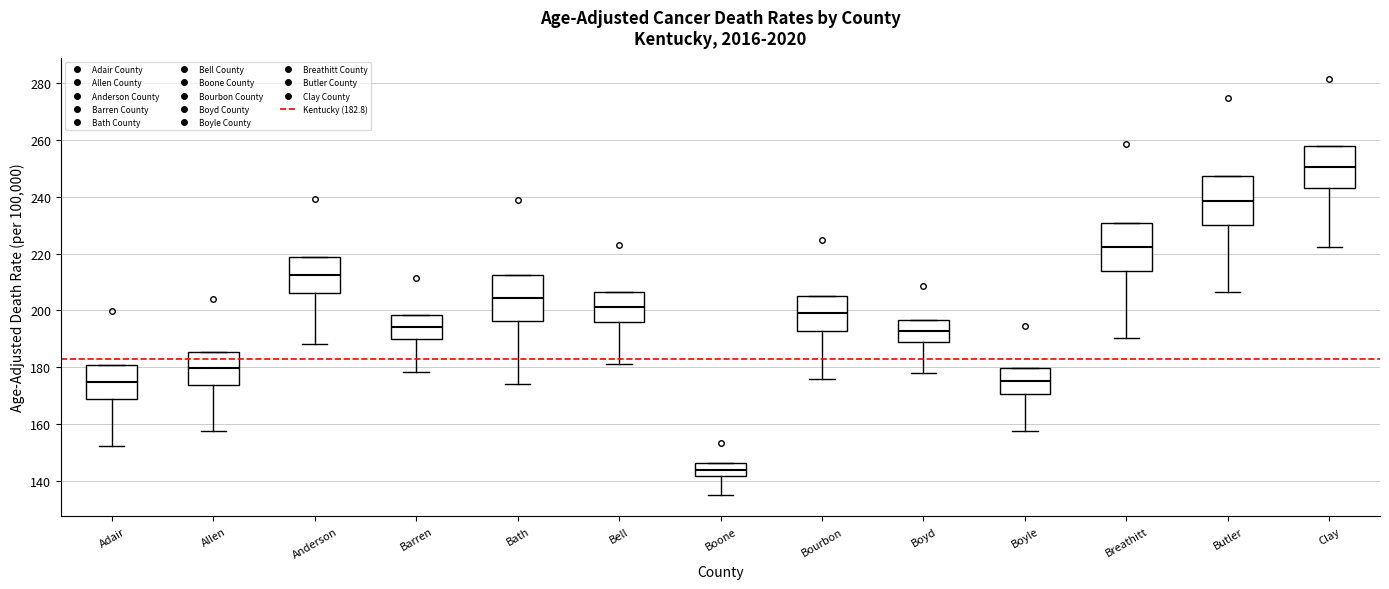

Reading left to right, transcribe this box plot: for each box, give where its median line is, the range the box spans, and where its two whiskers end, as read against the y-axis. The values are not printed on the chart, so give them approximately, as read against the axis.

Adair: median 174, box 168 to 180, whiskers 152 to 180
Allen: median 180, box 174 to 186, whiskers 158 to 186
Anderson: median 212, box 206 to 218, whiskers 188 to 218
Barren: median 194, box 190 to 198, whiskers 178 to 198
Bath: median 204, box 196 to 212, whiskers 174 to 212
Bell: median 202, box 196 to 206, whiskers 182 to 206
Boone: median 144, box 142 to 146, whiskers 134 to 146
Bourbon: median 200, box 192 to 206, whiskers 176 to 206
Boyd: median 192, box 188 to 196, whiskers 178 to 196
Boyle: median 176, box 170 to 180, whiskers 158 to 180
Breathitt: median 222, box 214 to 230, whiskers 190 to 230
Butler: median 238, box 230 to 248, whiskers 206 to 248
Clay: median 250, box 244 to 258, whiskers 222 to 258